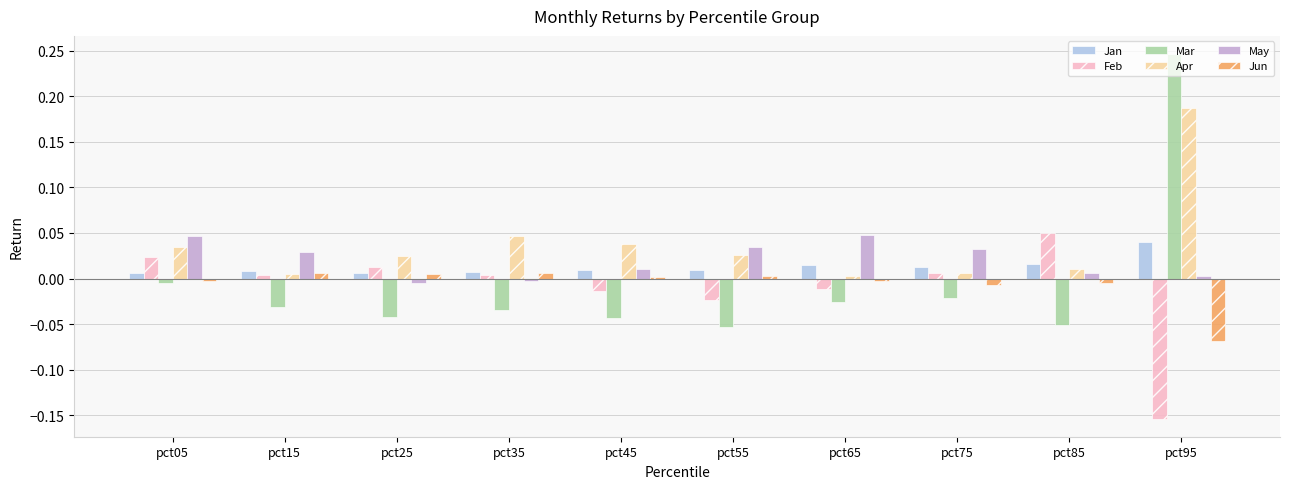

What are all the series names shown in the legend?

Jan, Feb, Mar, Apr, May, Jun